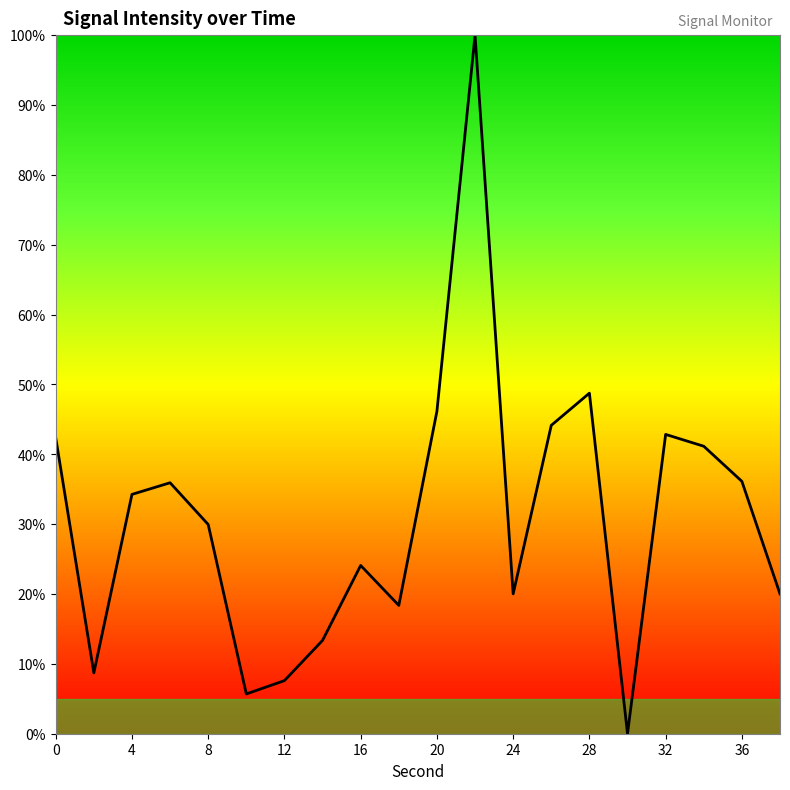

Is this an area chart (filled region under the line)?

No